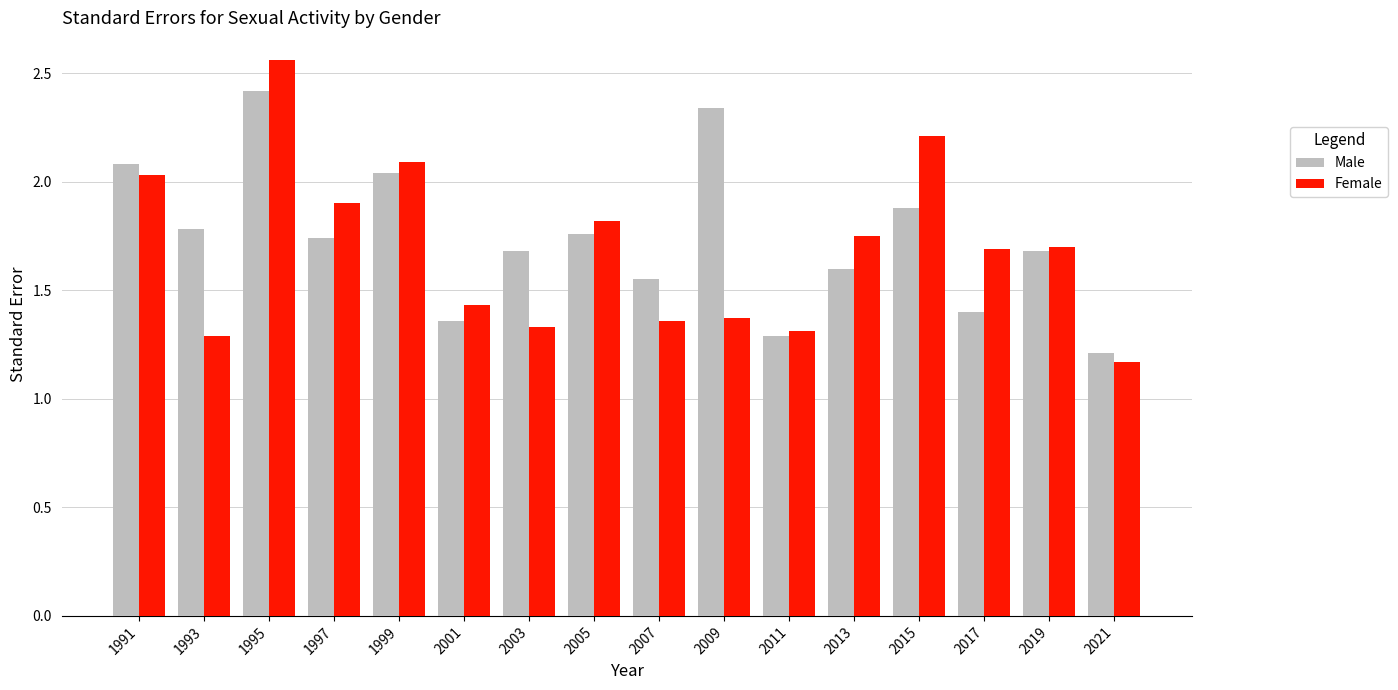

What is the total value across all series at 2015?

4.1